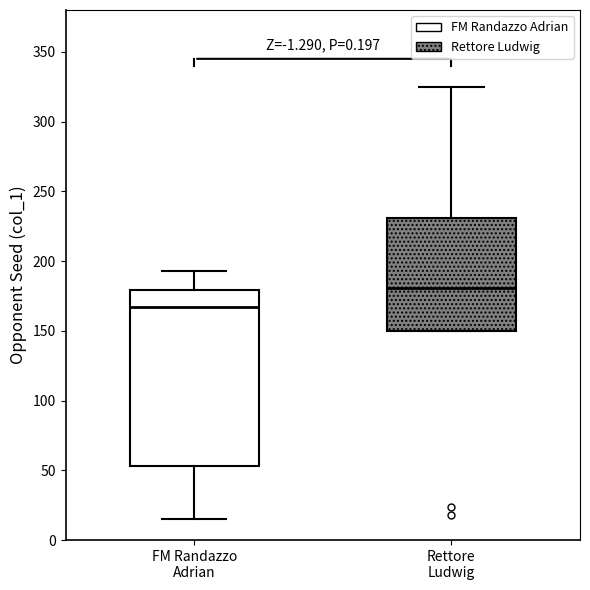

Which box is the tallest, from its lower edge to its upper edge?

FM Randazzo Adrian